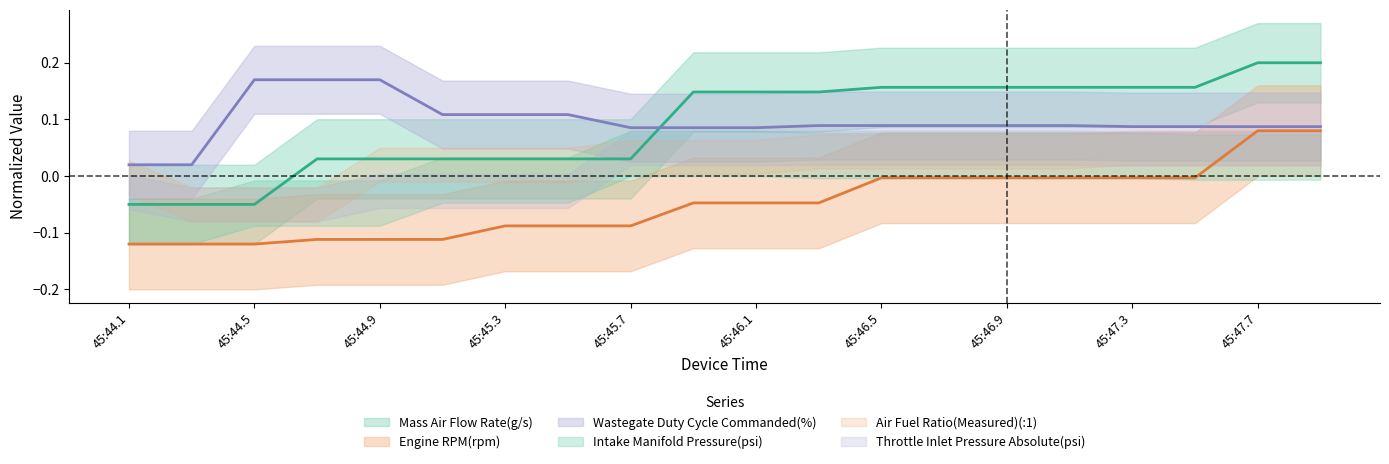

Rank the series by their maximum value, from lowest to highest.

Engine RPM(rpm), Wastegate Duty Cycle Commanded(%), Mass Air Flow Rate(g/s)